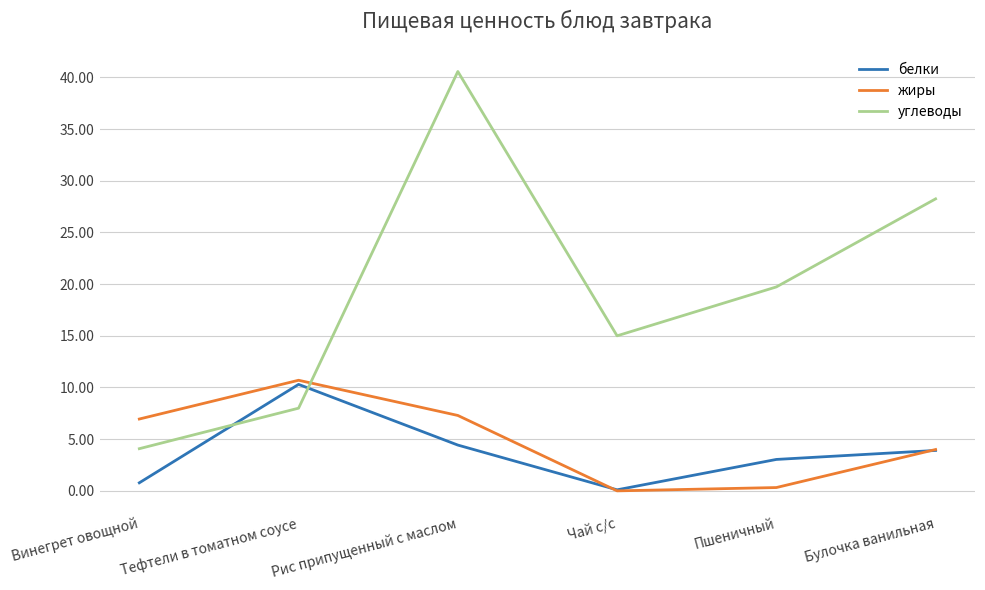

The жиры series shows 7.3 at Рис припущенный с маслом. True or false?

True